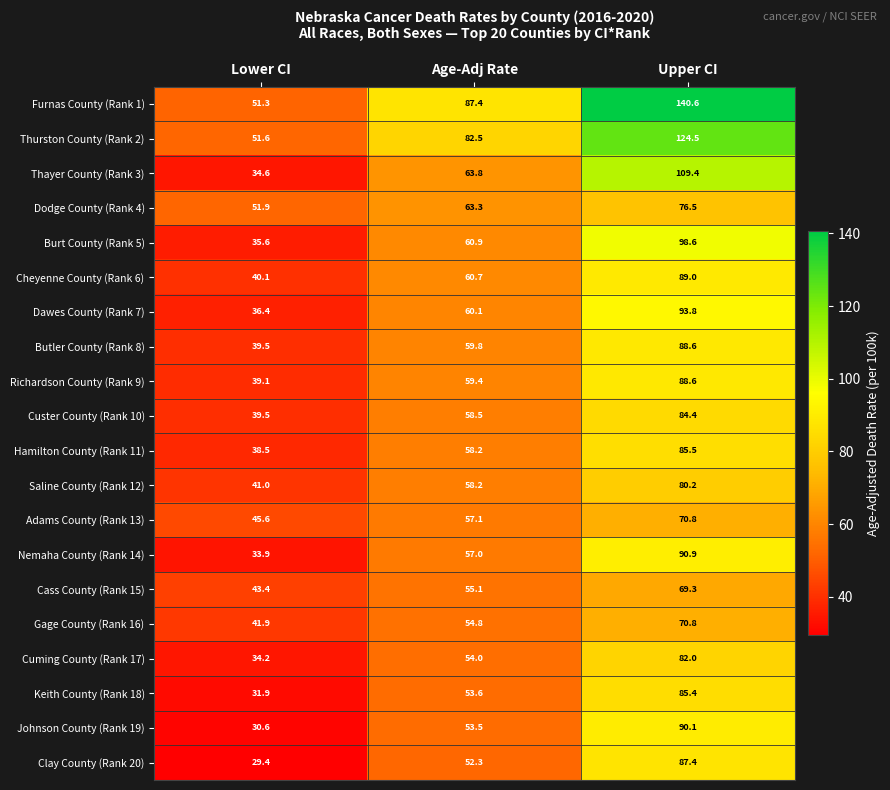

Is the value of Hamilton County (Rank 11) at Upper CI greater than the value of Johnson County (Rank 19) at Age-Adj Rate?

Yes